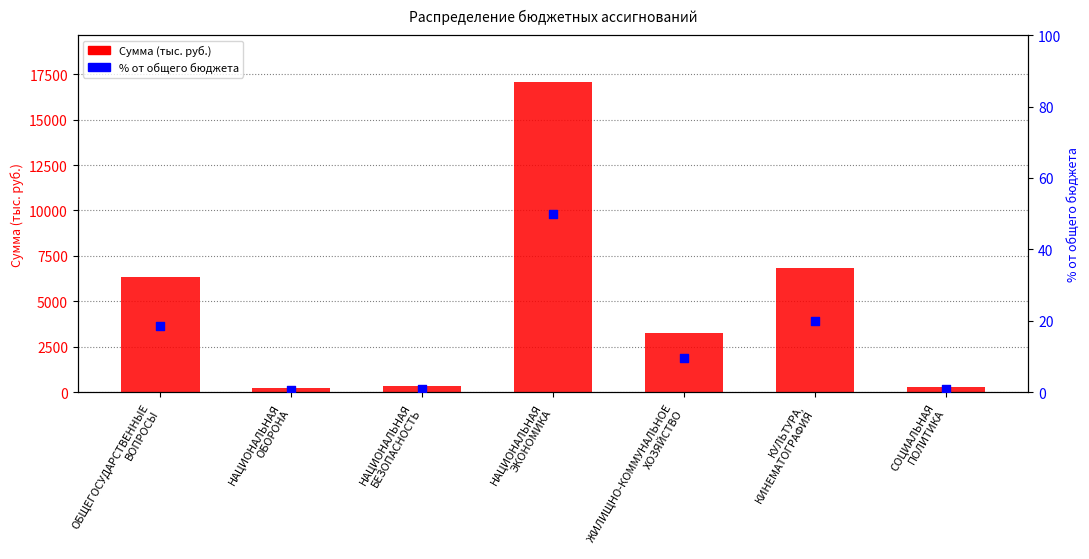

What is the total value across all series at ЖИЛИЩНО-КОММУНАЛЬНОЕ
ХОЗЯЙСТВО?

3258.7